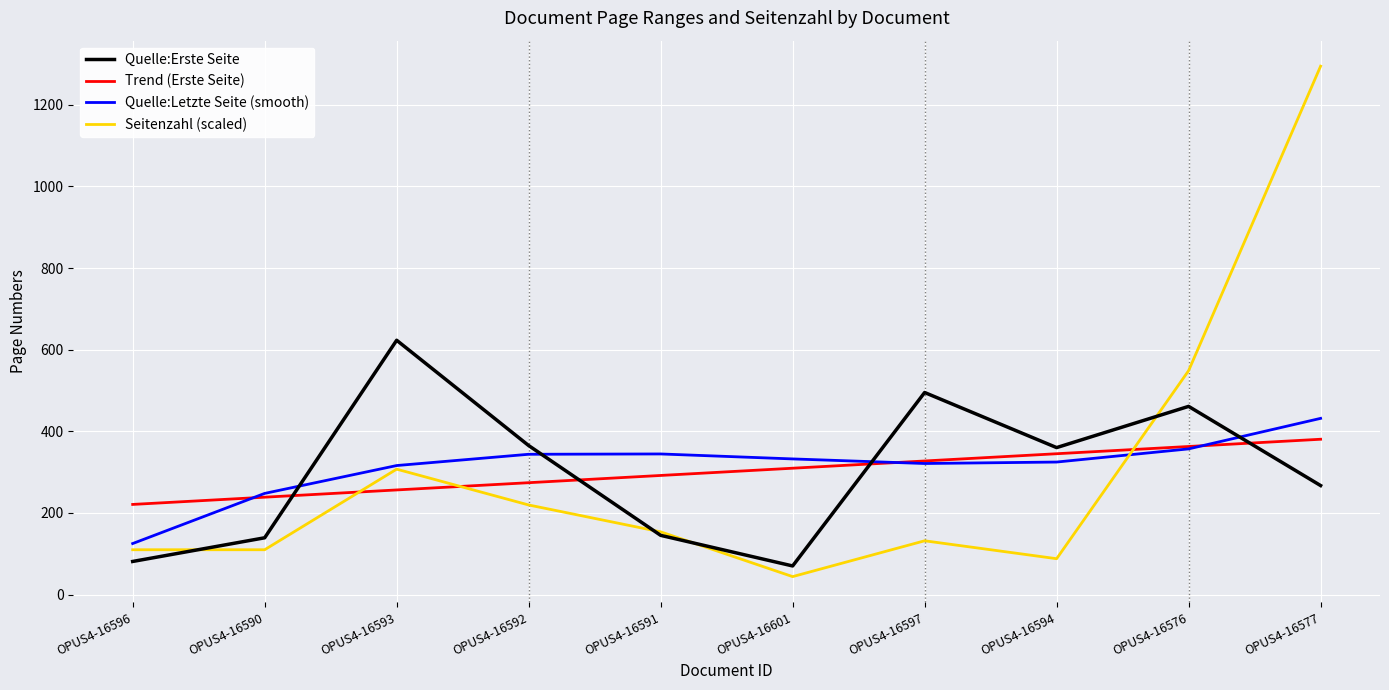

What is the spread (max minus min) of values at OPUS4-16601?

288.4